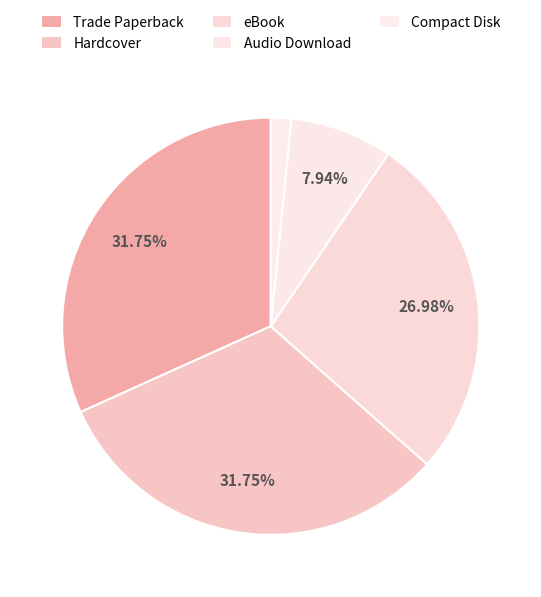

What is the total percentage of Hardcover and Trade Paperback?

63.5%